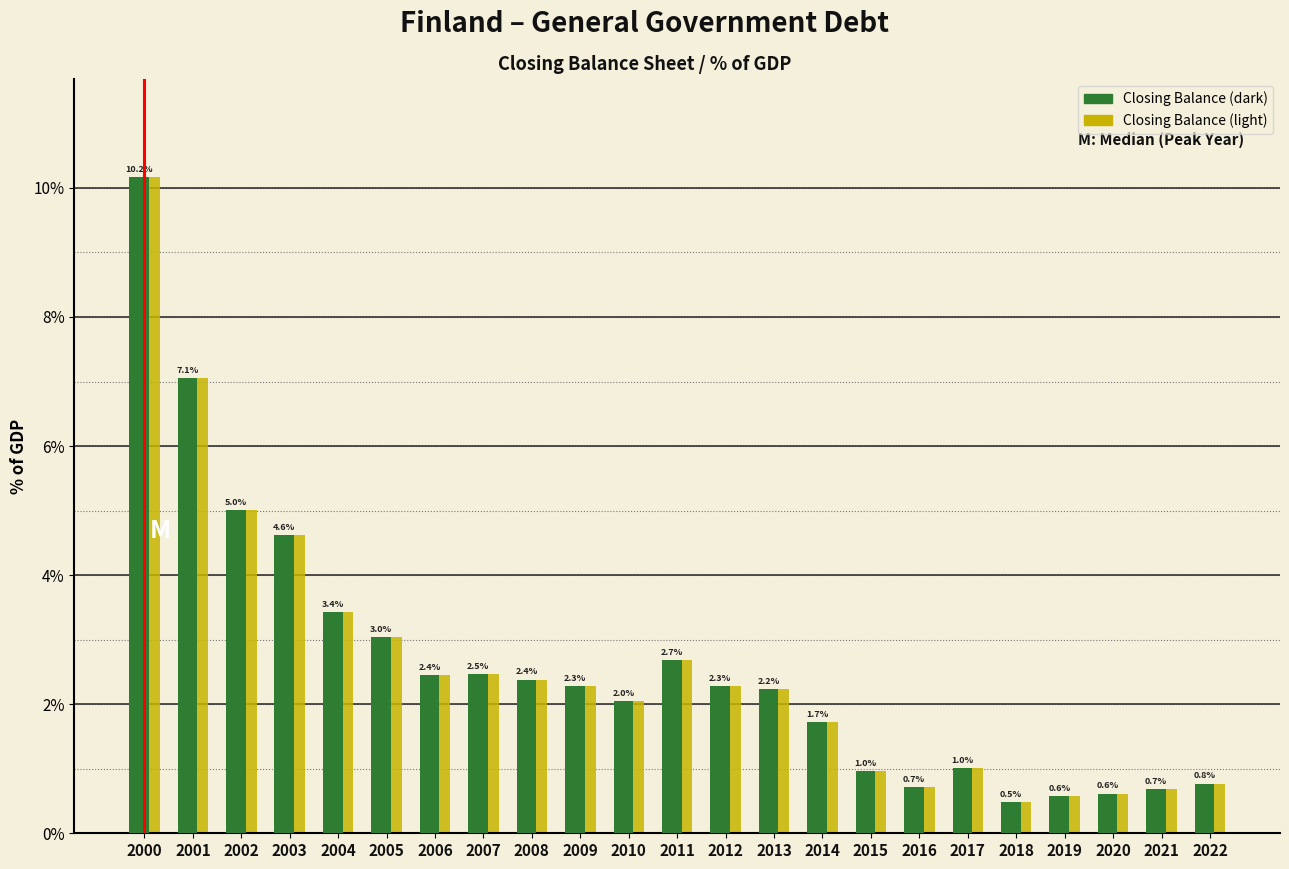

Reading left to right, what are all the values shown in this chart?

Closing Balance (dark): 2000=10.2	2001=7.1	2002=5.0	2003=4.6	2004=3.4	2005=3.0	2006=2.4	2007=2.5	2008=2.4	2009=2.3	2010=2.0	2011=2.7	2012=2.3	2013=2.2	2014=1.7	2015=1.0	2016=0.7	2017=1.0	2018=0.5	2019=0.6	2020=0.6	2021=0.7	2022=0.8
Closing Balance (light): 2000=10.2	2001=7.1	2002=5.0	2003=4.6	2004=3.4	2005=3.0	2006=2.4	2007=2.5	2008=2.4	2009=2.3	2010=2.0	2011=2.7	2012=2.3	2013=2.2	2014=1.7	2015=1.0	2016=0.7	2017=1.0	2018=0.5	2019=0.6	2020=0.6	2021=0.7	2022=0.8